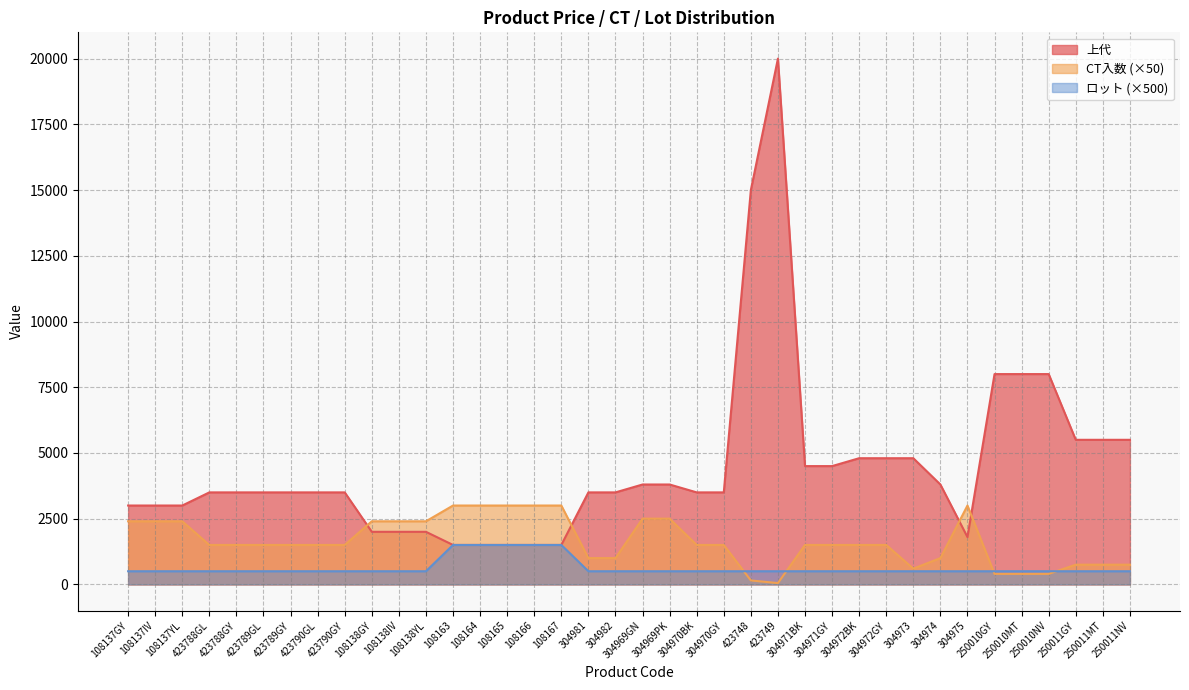

Where is the first local maximum for CT入数?

304975